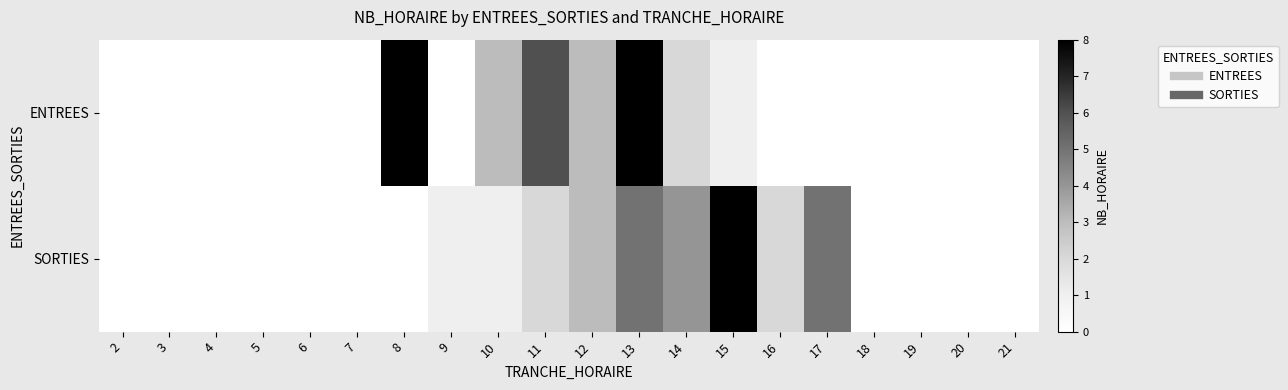

Which series has the largest total across all categories?

ENTREES